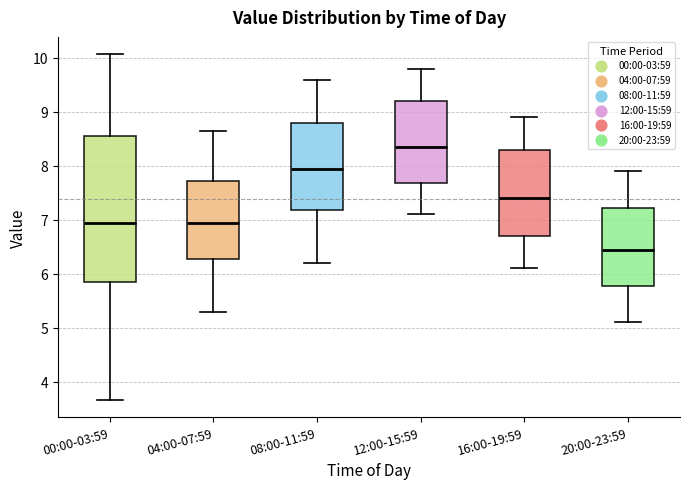

Where is the upper edge of the box for 16:00-19:59 on the y-axis? The values are not printed on the chart, so give them approximately, as read against the axis.

8.3